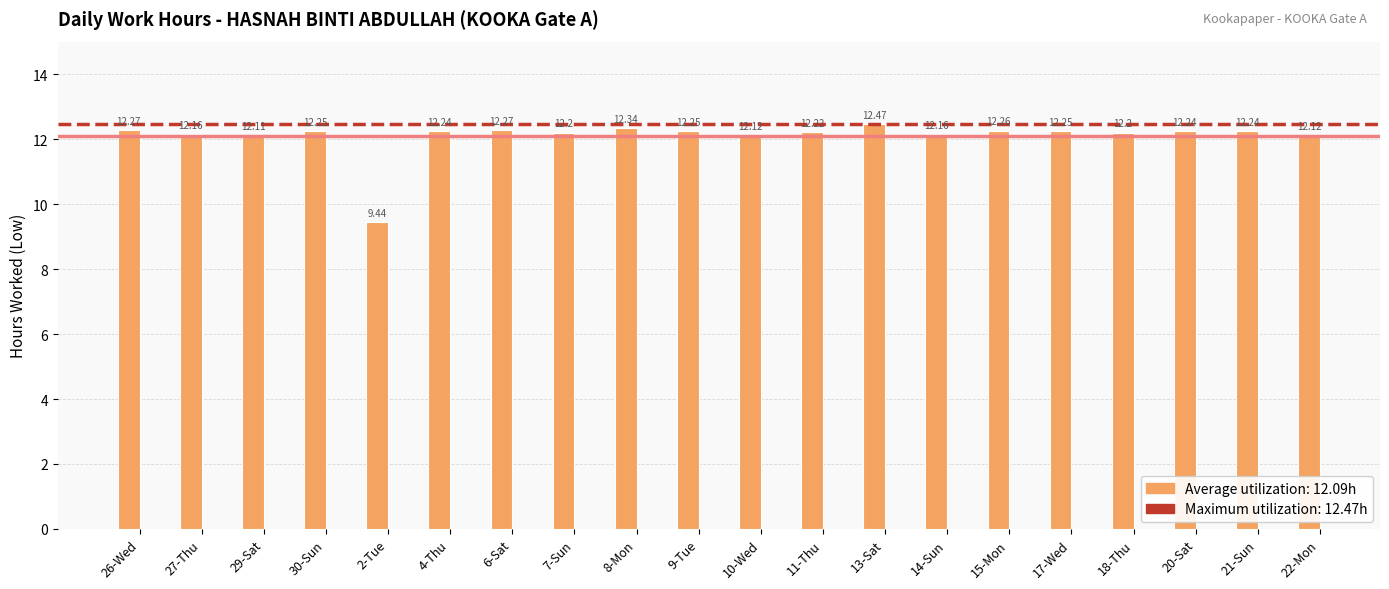

What is the sum of all values?

241.8